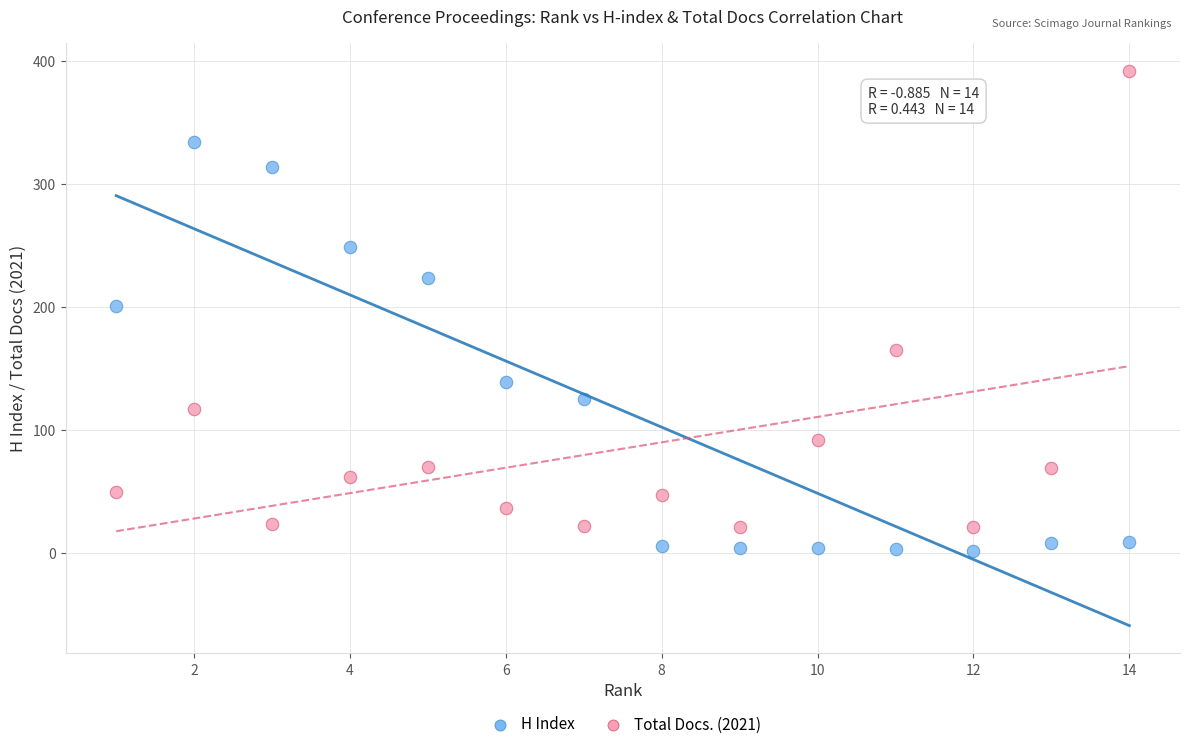

Which series contains the highest Y value?

Total Docs. (2021)